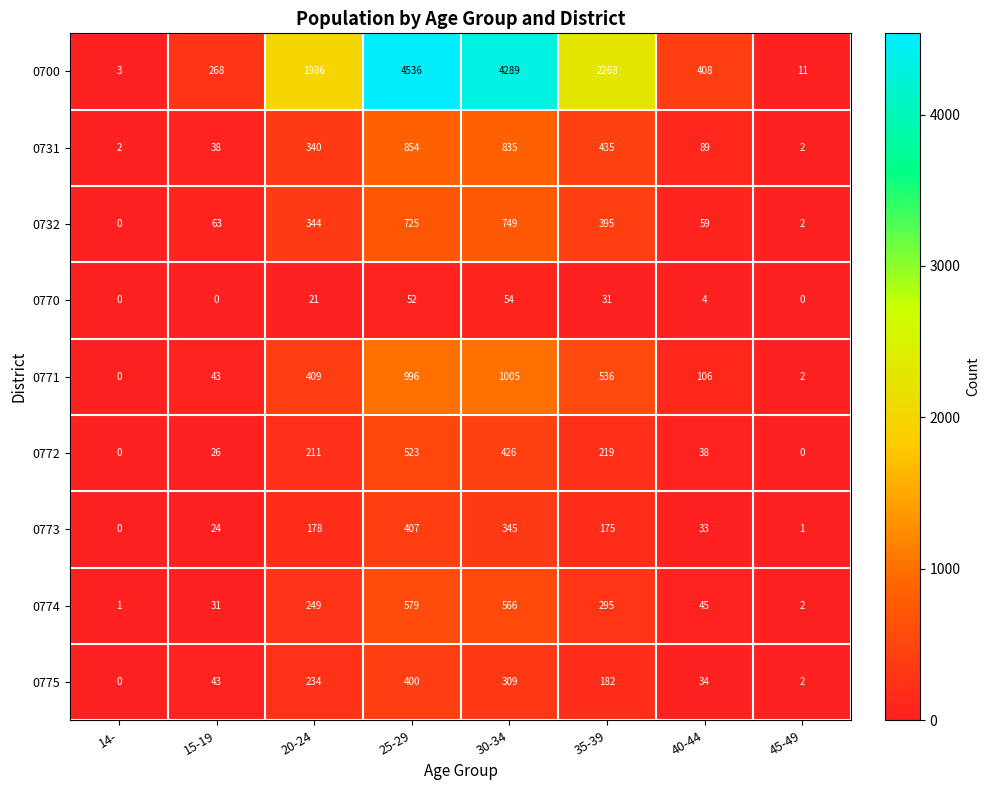

Rank the series by their maximum value, from highest to lowest.

0700, 0771, 0731, 0732, 0774, 0772, 0773, 0775, 0770